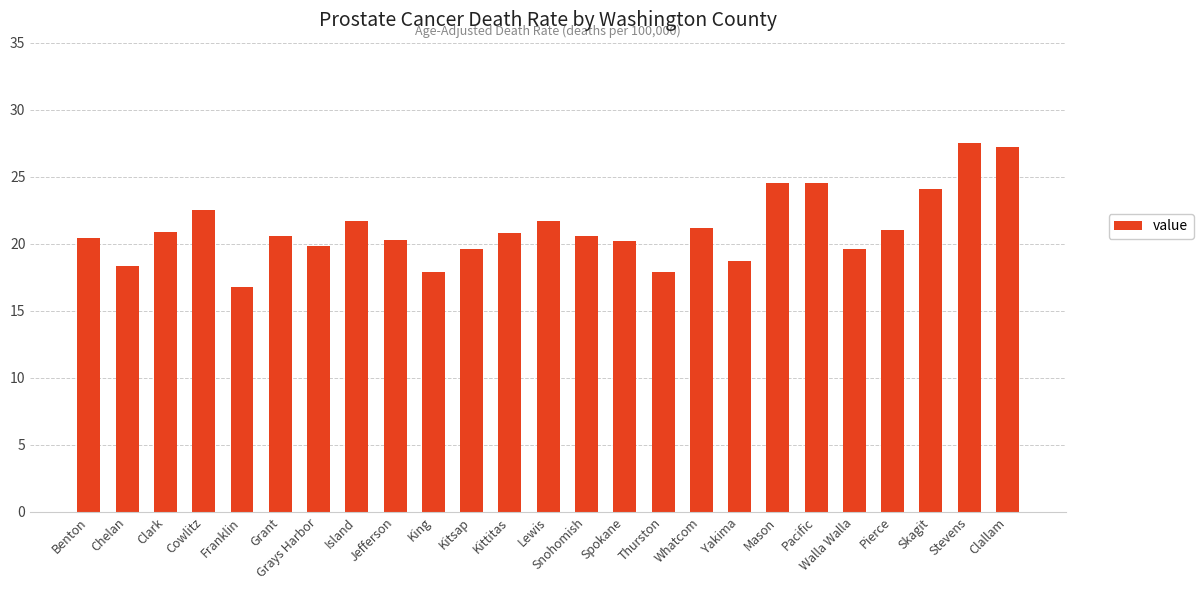

Where does the data first go above 20?

Benton